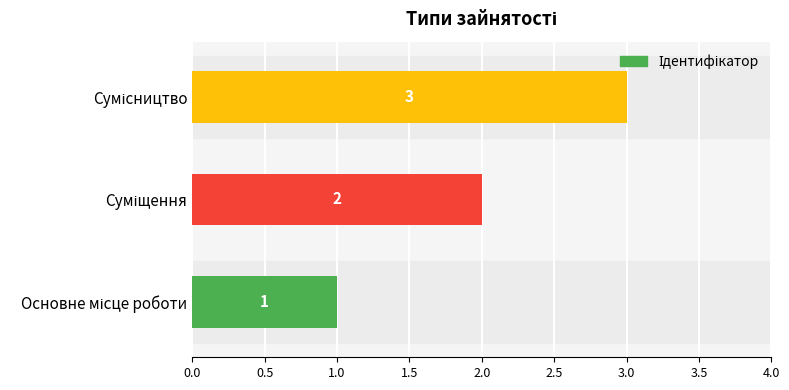

What is the maximum value shown in the chart?

3